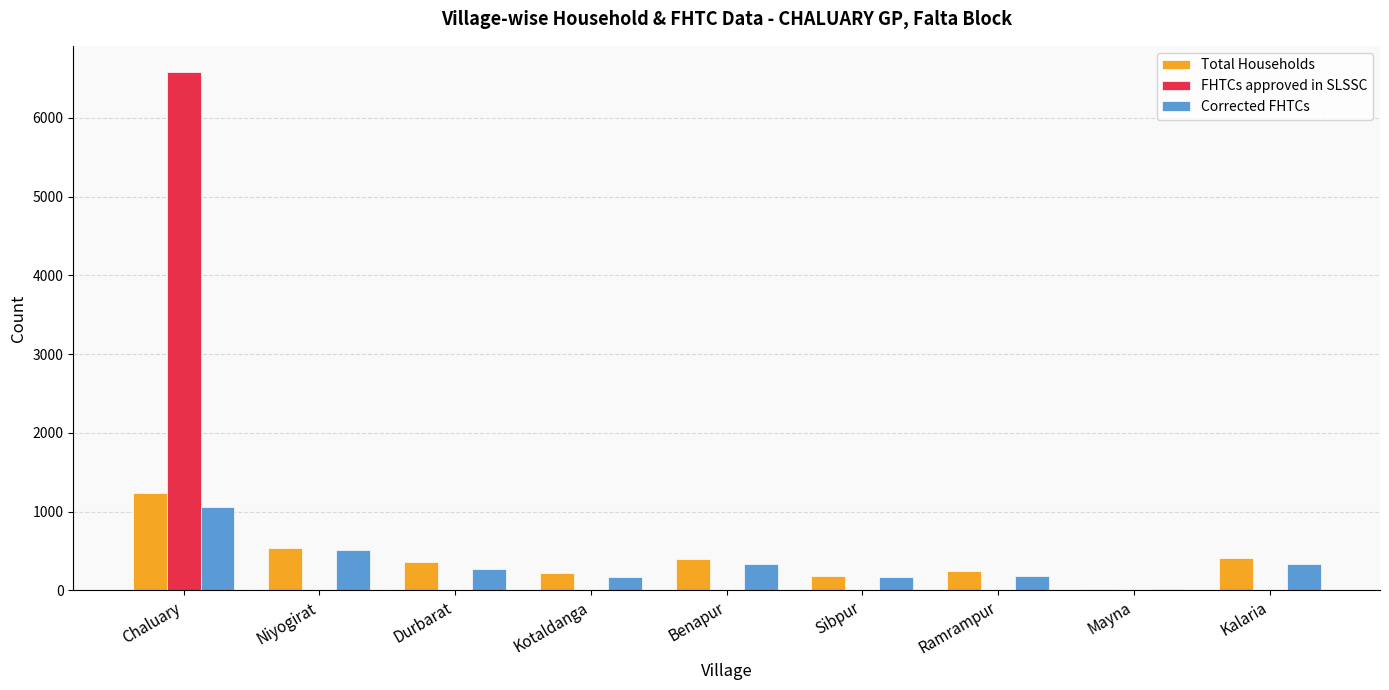

How many categories are shown in the chart?

9